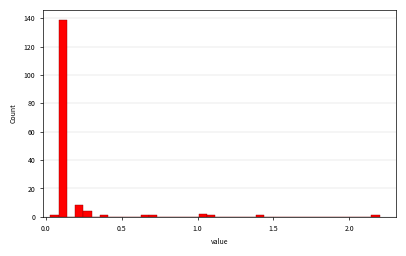

Around what value on the x-axis is the tallest bar? Give the approximate position of its centre, as read against the axis.

0.10